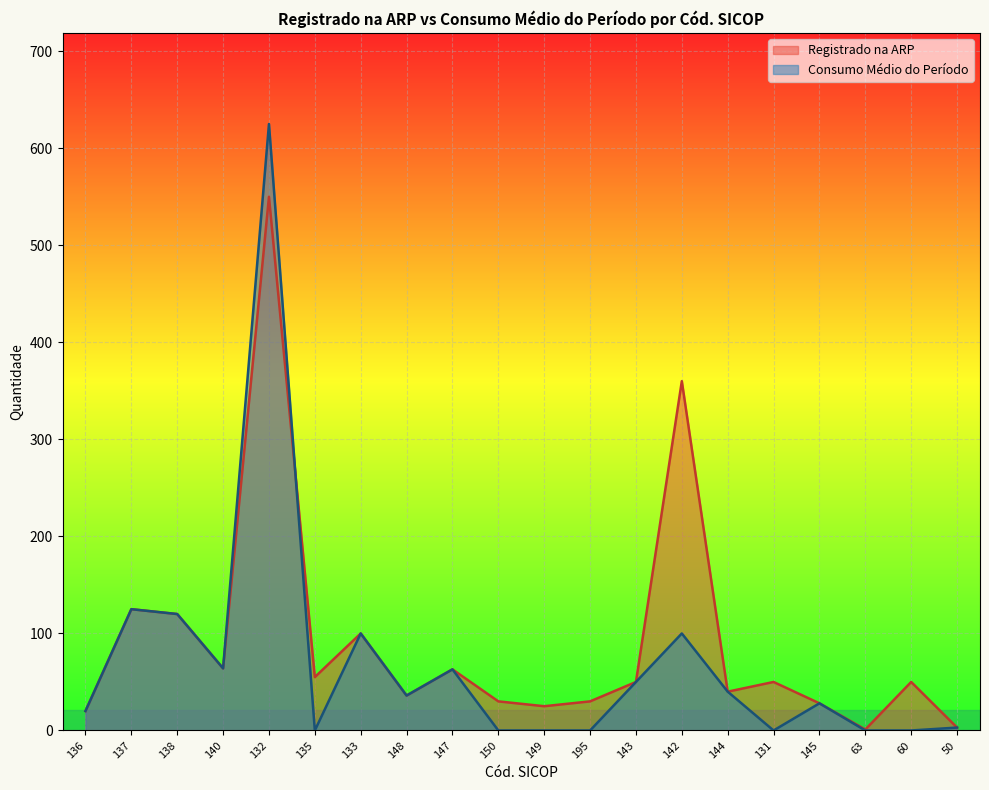

Which series has the largest total across all categories?

Registrado na ARP